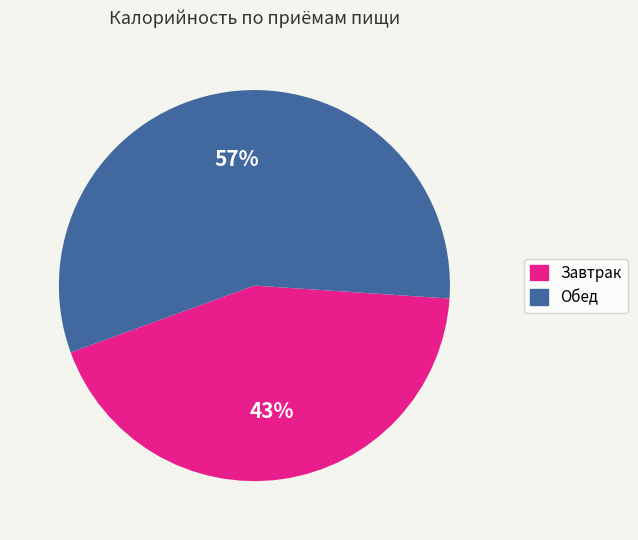

Which slice is the smallest?

Завтрак